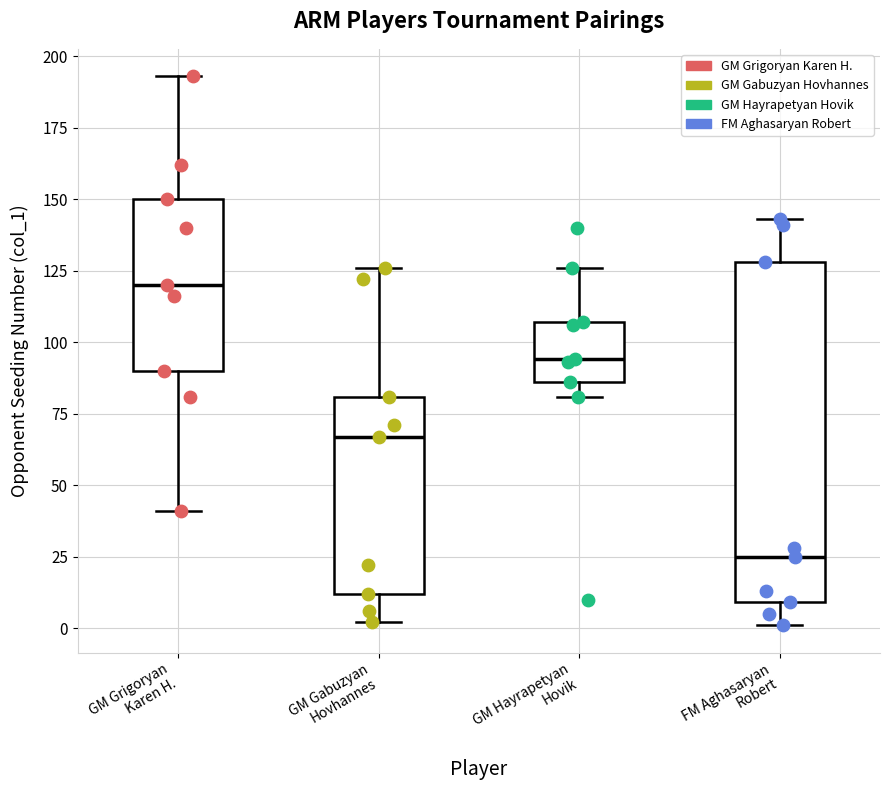

Reading left to right, read every box against the y-axis: the position of its median line, the range the box covers, and the ends of its whiskers. The values are not printed on the chart, so give them approximately, as read against the axis.

GM Grigoryan Karen H.: median 120, box 90 to 150, whiskers 40 to 195
GM Gabuzyan Hovhannes: median 65, box 10 to 80, whiskers 0 to 125
GM Hayrapetyan Hovik: median 95, box 85 to 105, whiskers 80 to 125
FM Aghasaryan Robert: median 25, box 10 to 130, whiskers 0 to 145